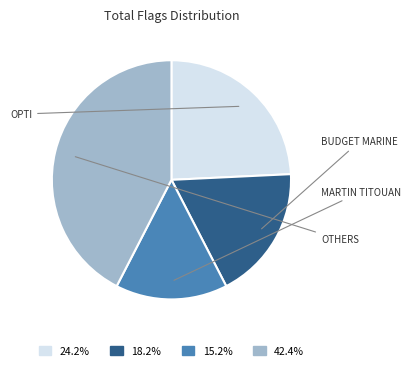

Count the number of slices in the pie.

4